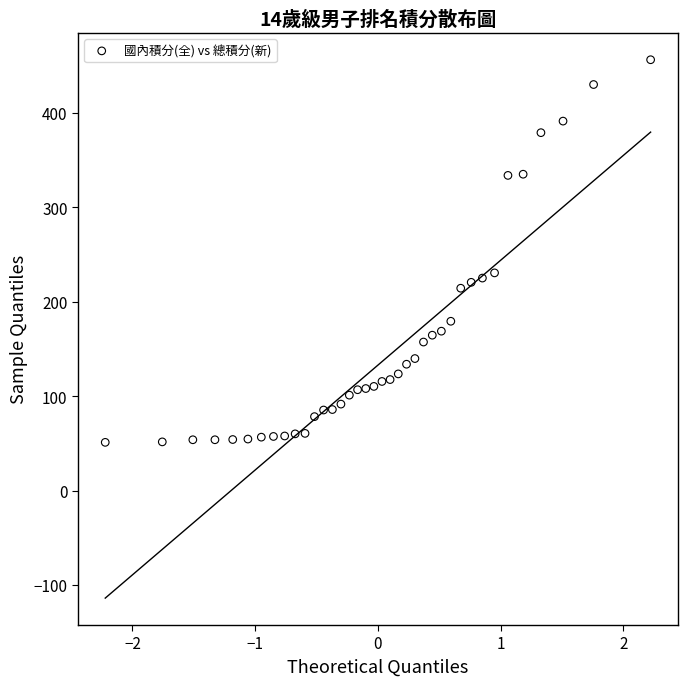

What is the range of X values (max minus min)?

4.4